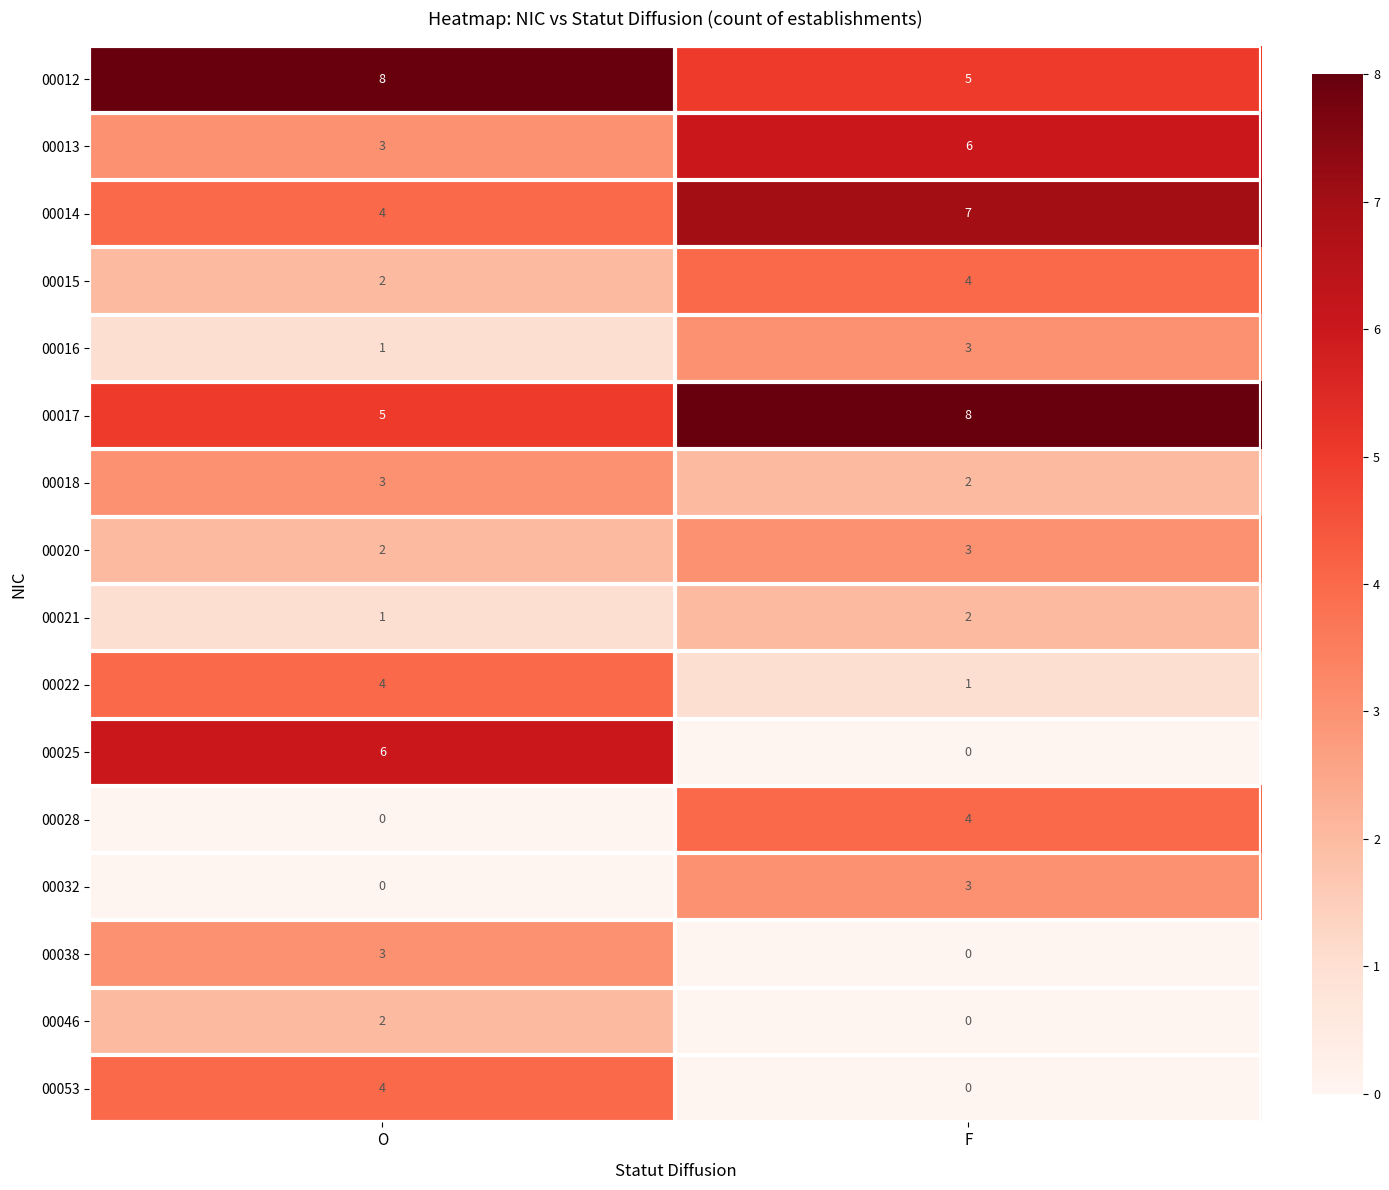

Is the value of 00053 at O greater than the value of 00028 at O?

Yes